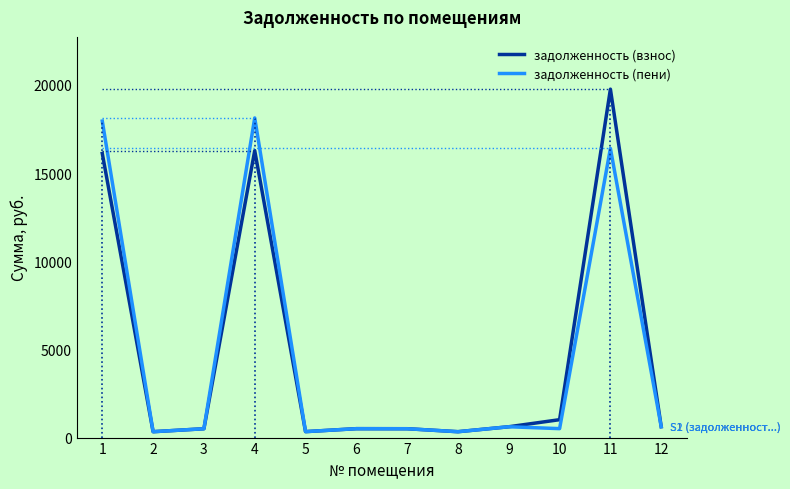

What value does the задолженность (взнос) series have at 8?

333.6